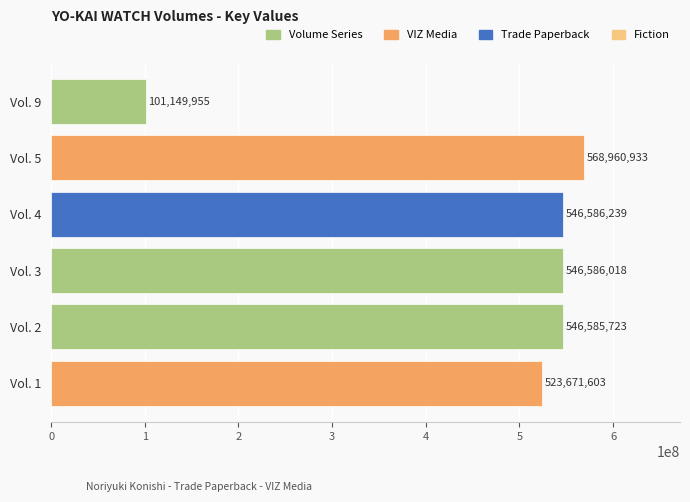

Reading top to bottom, transcribe all the data shown in this chart.

101149955	568960933	546586239	546586018	546585723	523671603